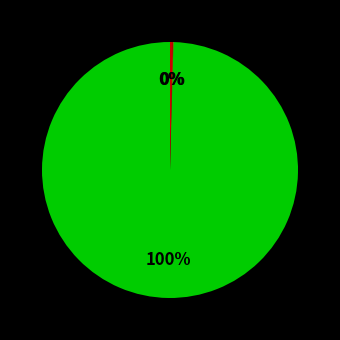

To the nearest percent, what is the difference between the largest and smallest slice percentages?

100%